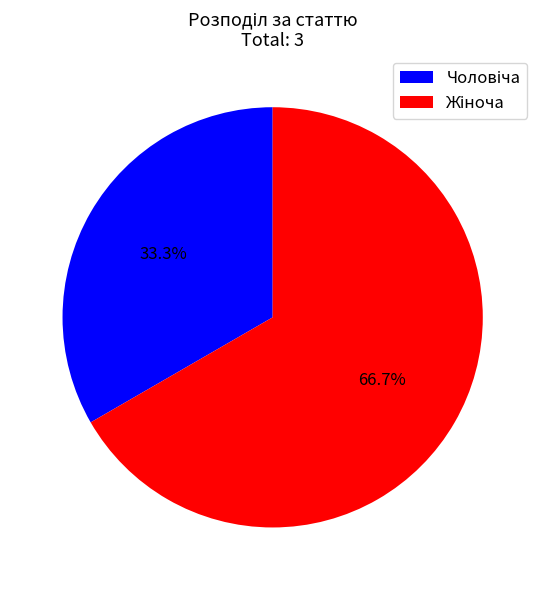

How many segments does this pie chart have?

2